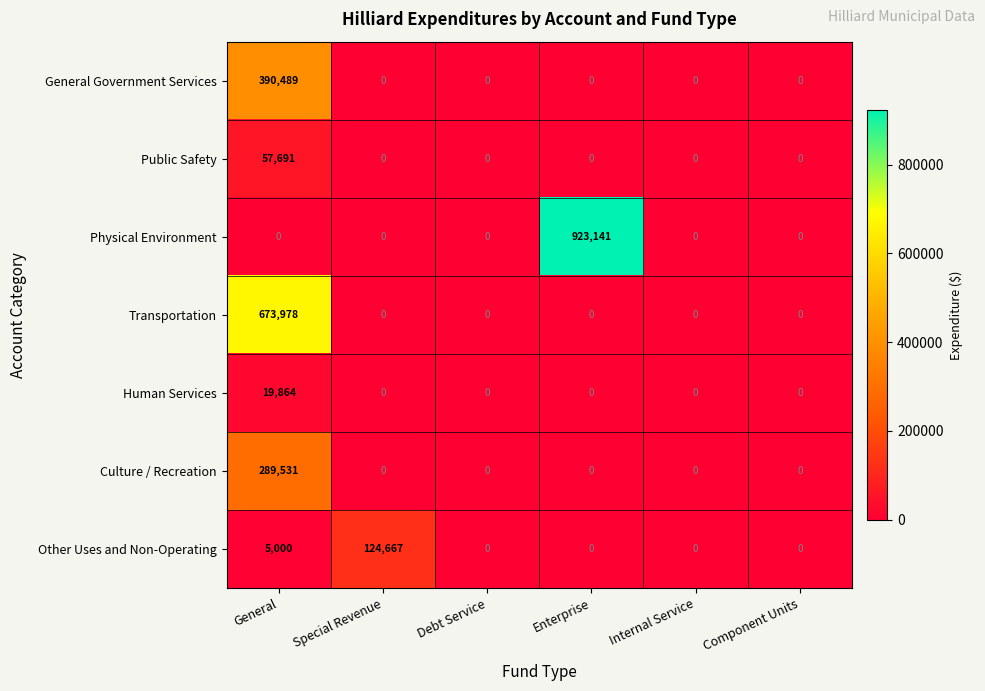

Which category has the highest value across all series?

Enterprise